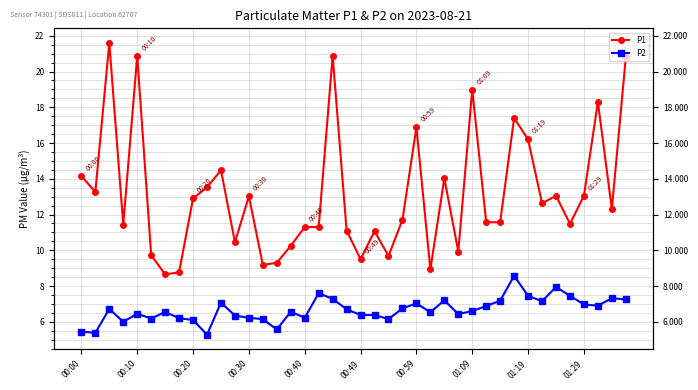

How many categories are shown in the chart?

40